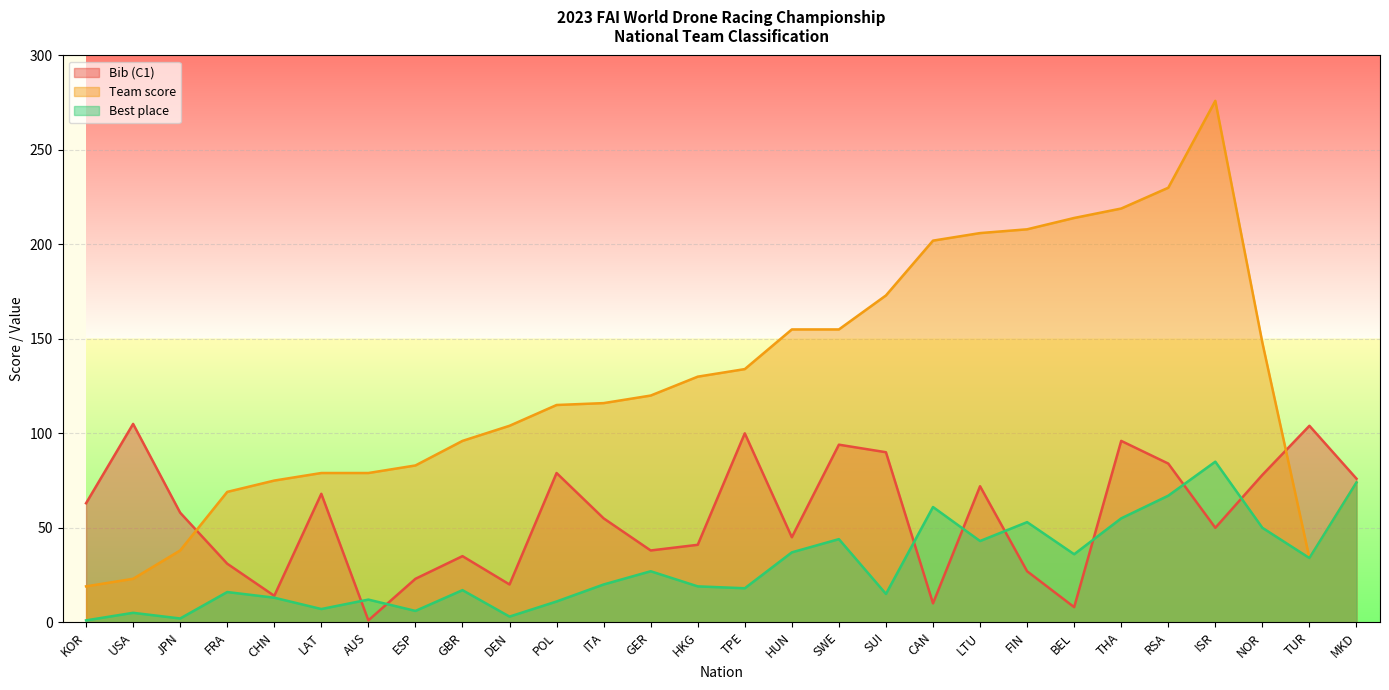

Which category has the lowest value across all series?

AUS